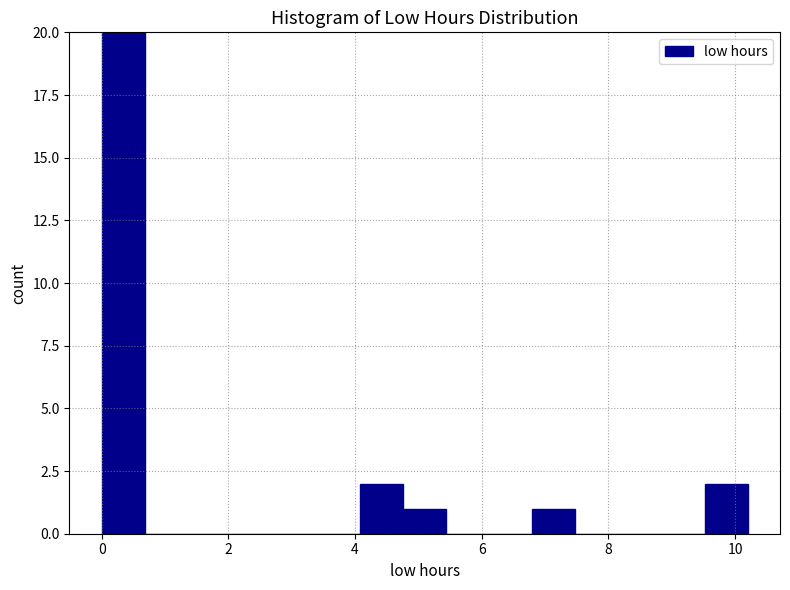

Around what value on the x-axis is the tallest bar? Give the approximate position of its centre, as read against the axis.

0.4